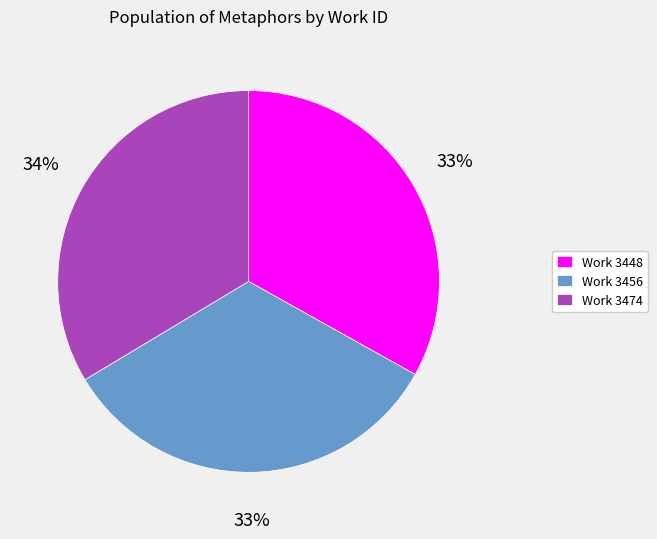

What percentage is the Work 3448 slice, to the nearest percent?

33%